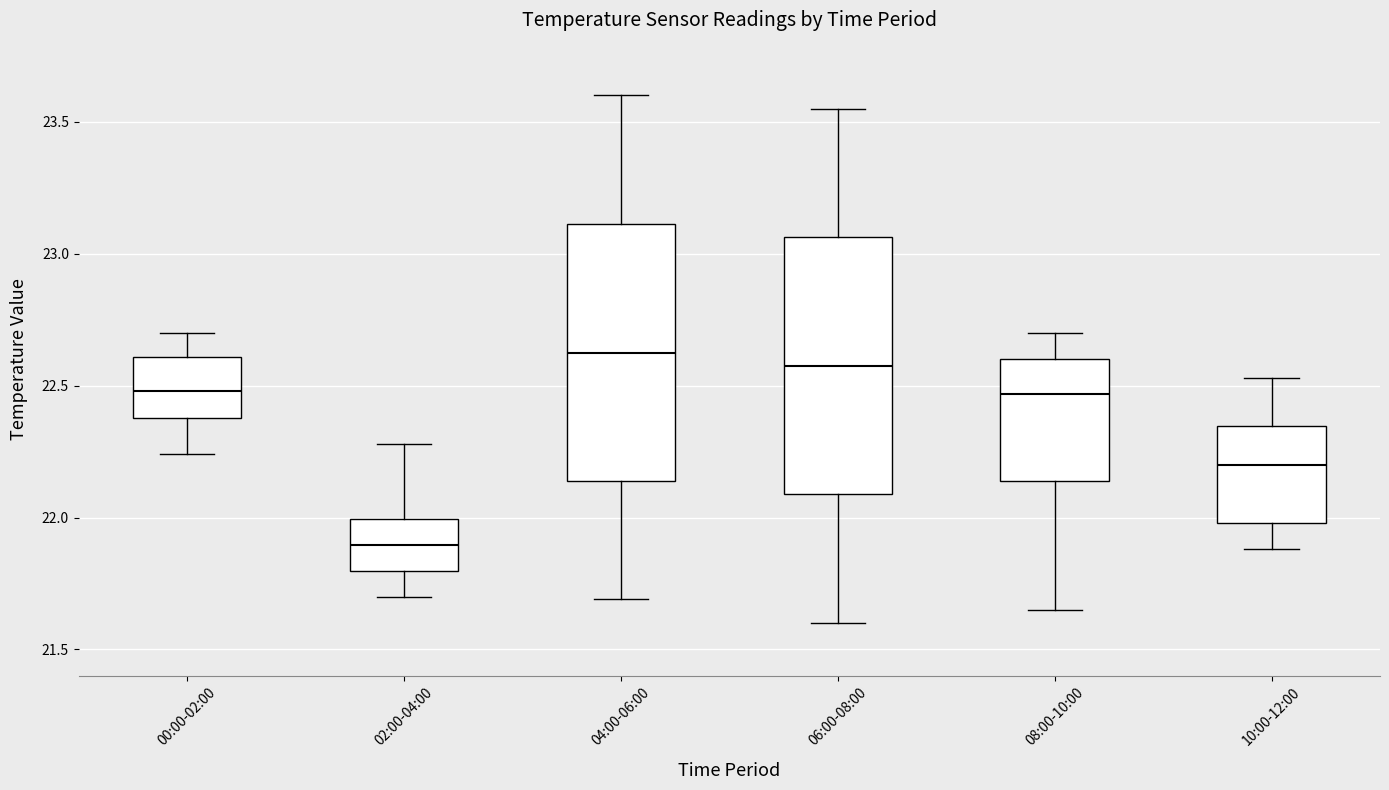

Reading left to right, transcribe this box plot: for each box, give where its median line is, the range the box spans, and where its two whiskers end, as read against the y-axis. The values are not printed on the chart, so give them approximately, as read against the axis.

00:00-02:00: median 22.50, box 22.40 to 22.60, whiskers 22.25 to 22.70
02:00-04:00: median 21.90, box 21.80 to 22.00, whiskers 21.70 to 22.30
04:00-06:00: median 22.65, box 22.15 to 23.10, whiskers 21.70 to 23.60
06:00-08:00: median 22.60, box 22.10 to 23.05, whiskers 21.60 to 23.55
08:00-10:00: median 22.45, box 22.15 to 22.60, whiskers 21.65 to 22.70
10:00-12:00: median 22.20, box 22.00 to 22.35, whiskers 21.90 to 22.55